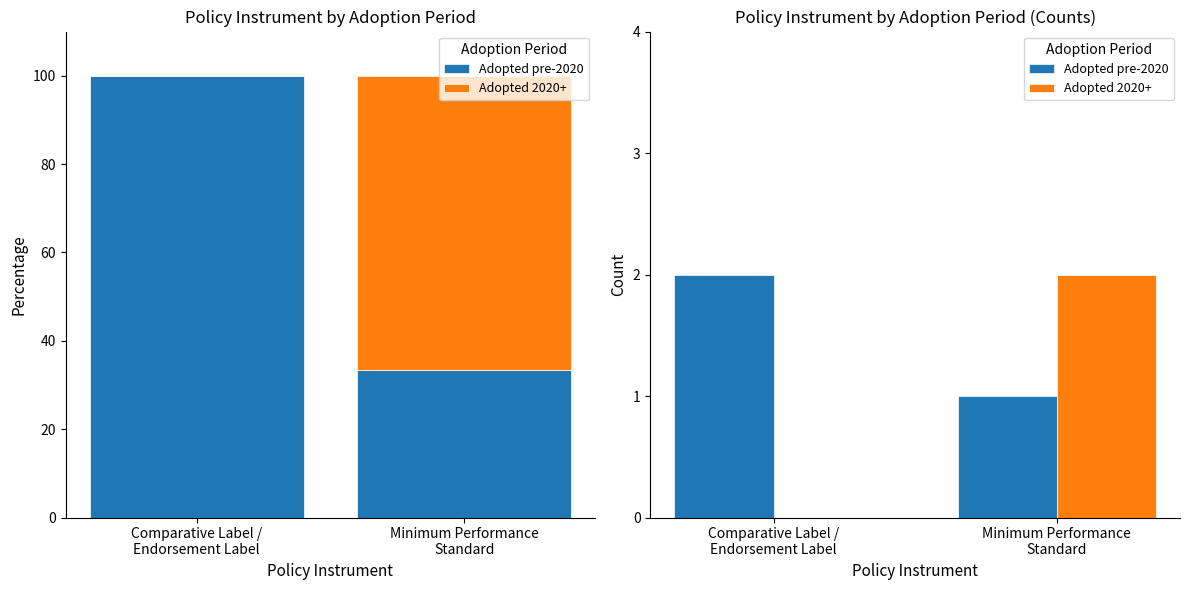

What is the total value across all series at Comparative Label /
Endorsement Label?

2